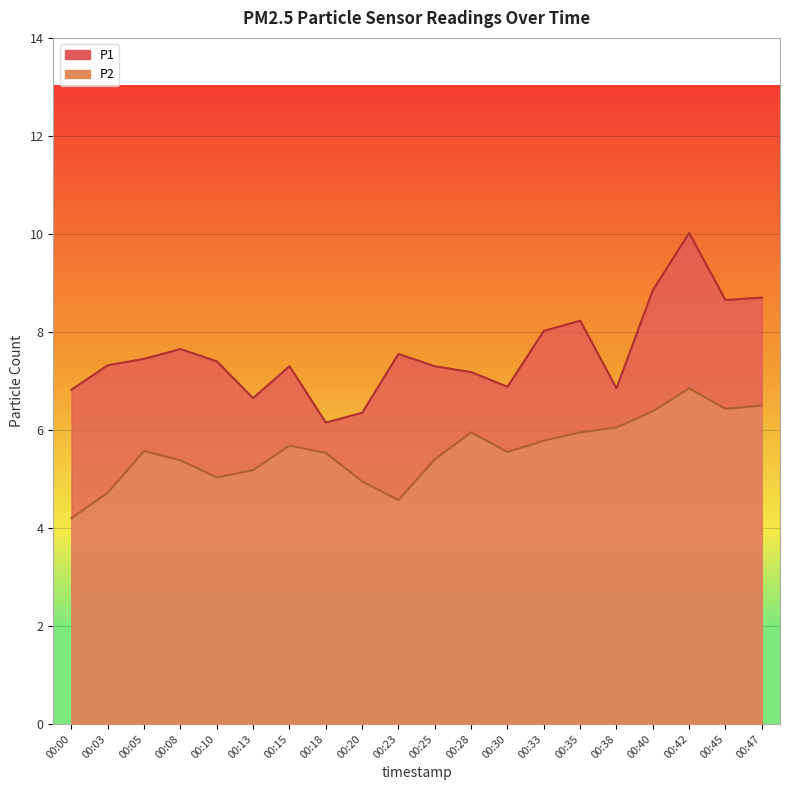

Where is the first local minimum for P1?

00:13